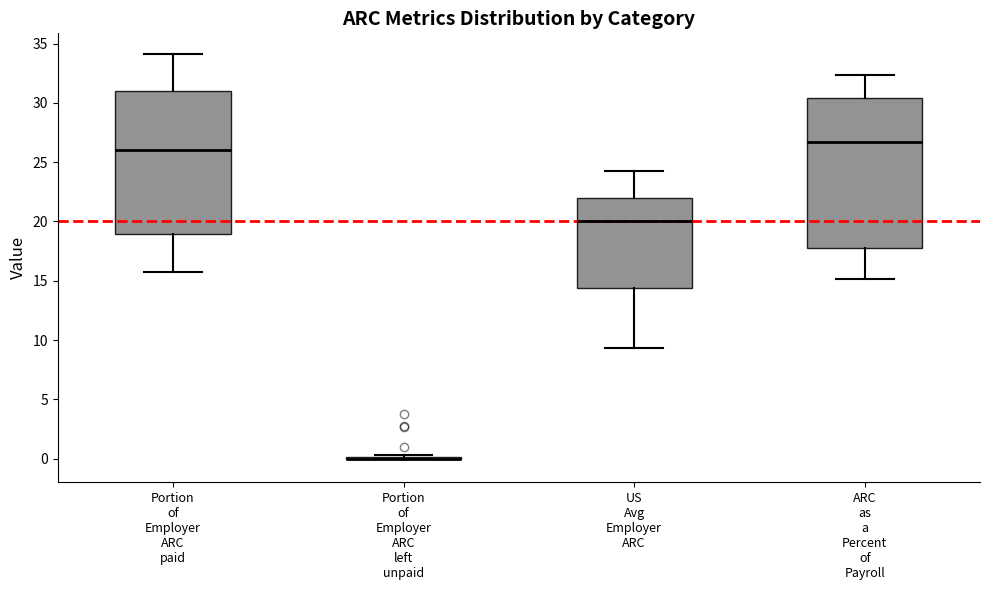

Reading left to right, read every box against the y-axis: the position of its median line, the range the box covers, and the ends of its whiskers. The values are not printed on the chart, so give them approximately, as read against the axis.

Portion of Employer ARC paid: median 26.0, box 19.0 to 31.0, whiskers 16.0 to 34.0
Portion of Employer ARC left unpaid: box collapsed to a line at 0.0, whiskers 0.0 to 0.5
US Avg Employer ARC: median 20.0, box 14.5 to 22.0, whiskers 9.5 to 24.5
ARC as a Percent of Payroll: median 26.5, box 18.0 to 30.5, whiskers 15.0 to 32.5